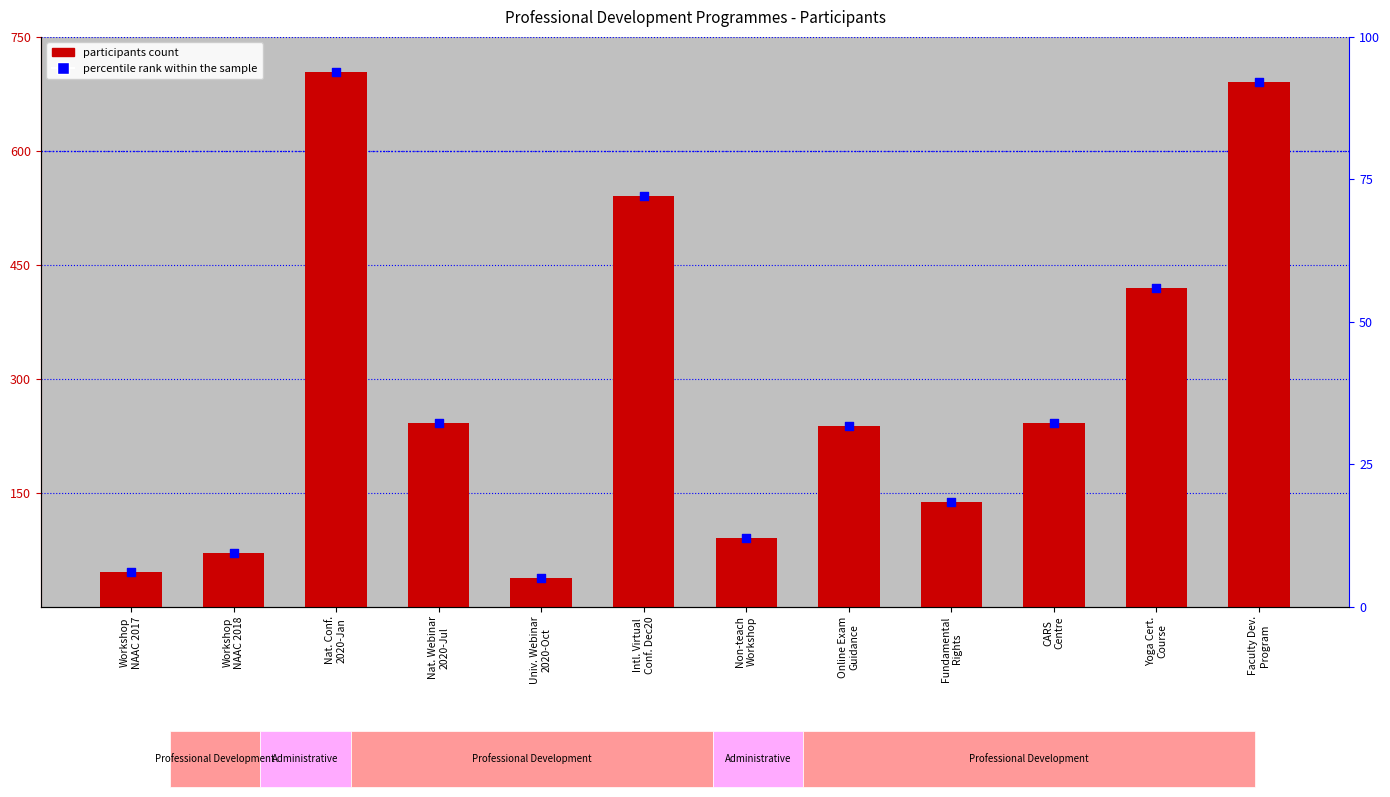

Which series has the largest total across all categories?

No. of participants